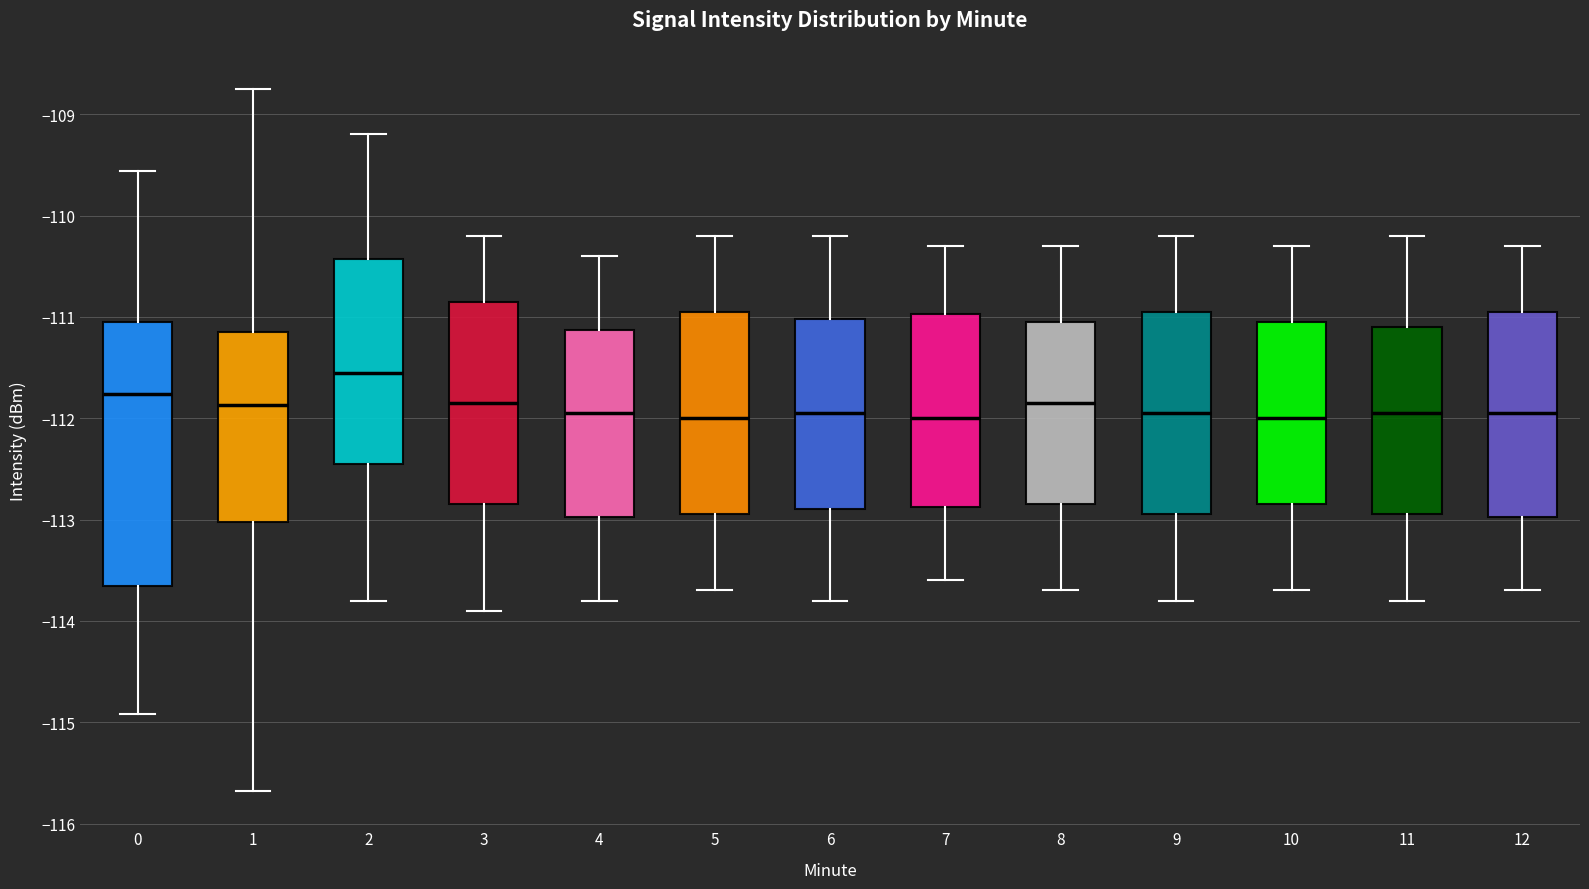

Reading left to right, read every box against the y-axis: the position of its median line, the range the box covers, and the ends of its whiskers. The values are not printed on the chart, so give them approximately, as read against the axis.

0: median -111.8, box -113.7 to -111.0, whiskers -114.9 to -109.6
1: median -111.9, box -113.0 to -111.2, whiskers -115.7 to -108.7
2: median -111.5, box -112.4 to -110.4, whiskers -113.8 to -109.2
3: median -111.8, box -112.8 to -110.8, whiskers -113.9 to -110.2
4: median -111.9, box -113.0 to -111.1, whiskers -113.8 to -110.4
5: median -112.0, box -112.9 to -110.9, whiskers -113.7 to -110.2
6: median -111.9, box -112.9 to -111.0, whiskers -113.8 to -110.2
7: median -112.0, box -112.9 to -111.0, whiskers -113.6 to -110.3
8: median -111.8, box -112.8 to -111.0, whiskers -113.7 to -110.3
9: median -111.9, box -112.9 to -110.9, whiskers -113.8 to -110.2
10: median -112.0, box -112.8 to -111.0, whiskers -113.7 to -110.3
11: median -111.9, box -112.9 to -111.1, whiskers -113.8 to -110.2
12: median -111.9, box -113.0 to -110.9, whiskers -113.7 to -110.3